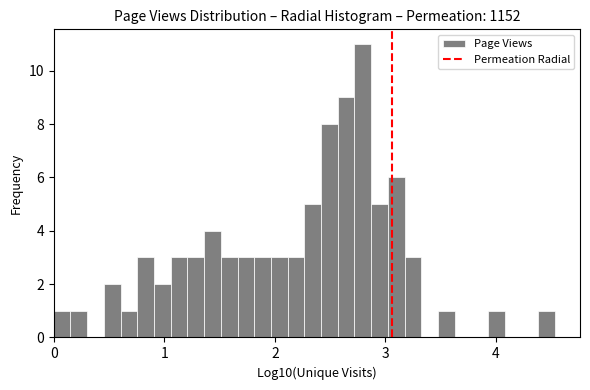

Read against the x-axis, roughly where is the centre of the tallest bar?

2.8